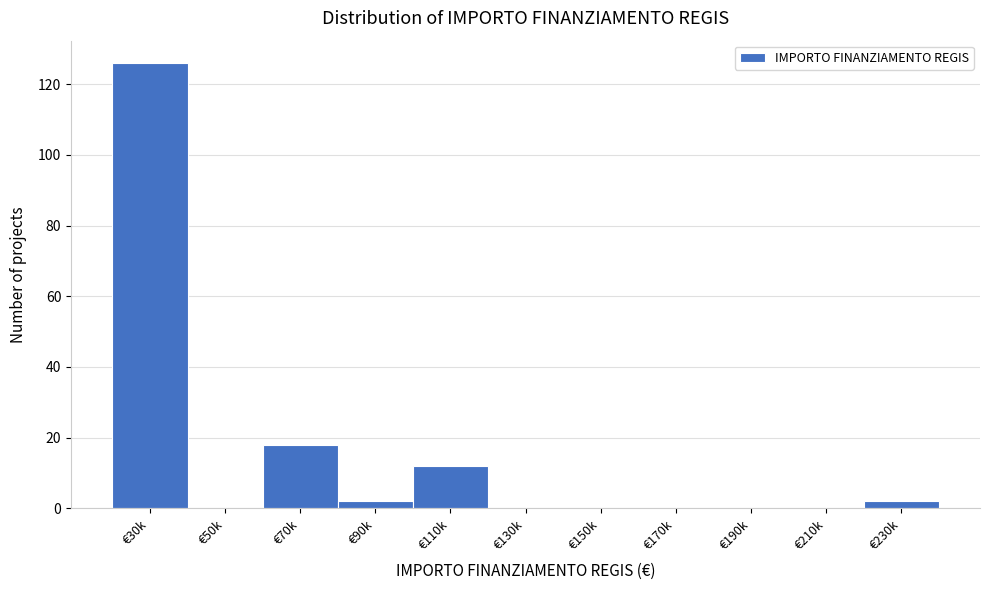

Reading left to right, what are all the values shown in this chart?

€30k=126	€50k=0	€70k=18	€90k=2	€110k=12	€130k=0	€150k=0	€170k=0	€190k=0	€210k=0	€230k=2